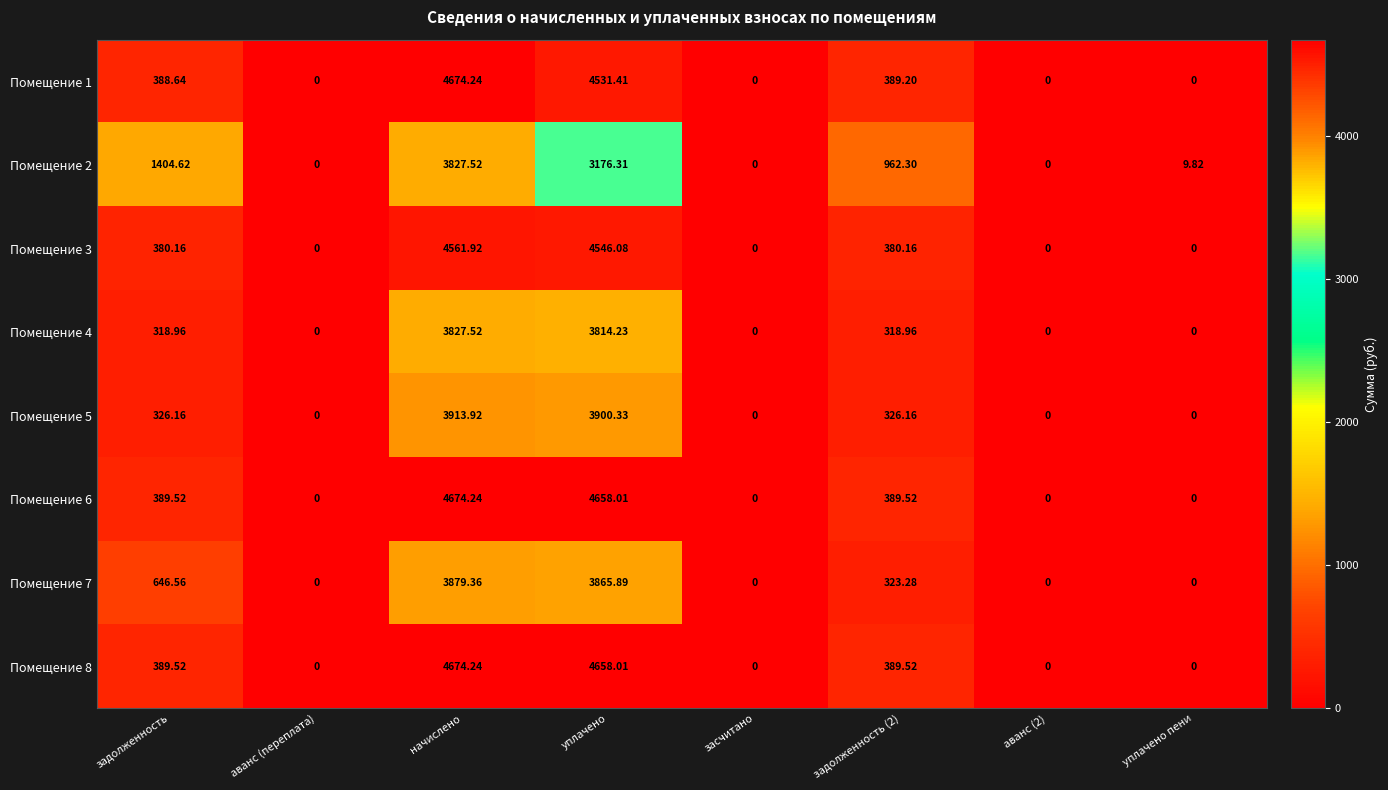

At which label does Помещение 8 reach its peak?

начислено